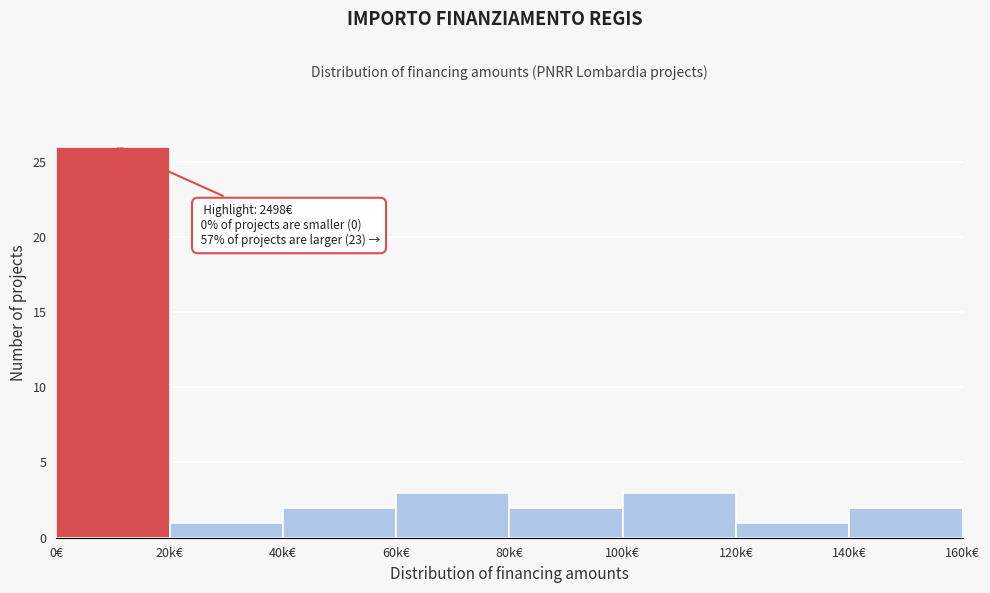

Reading left to right, extract all data points from this chart.

0€=26	20k€=1	40k€=2	60k€=3	80k€=2	100k€=3	120k€=1	140k€=2